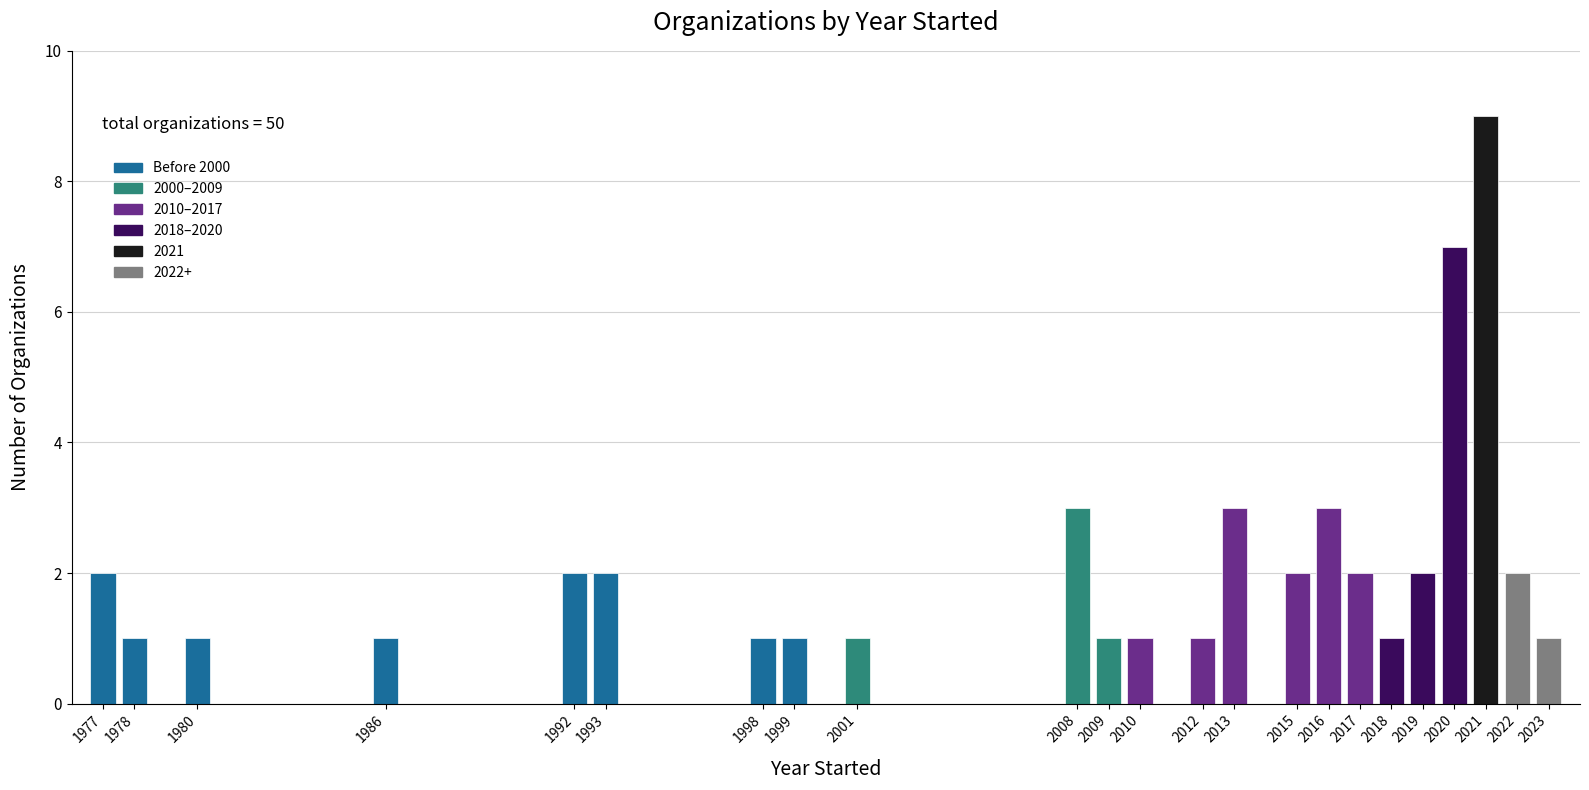

Reading left to right, list all the values displayed in this chart.

2	1	1	1	2	2	1	1	1	3	1	1	1	3	2	3	2	1	2	7	9	2	1